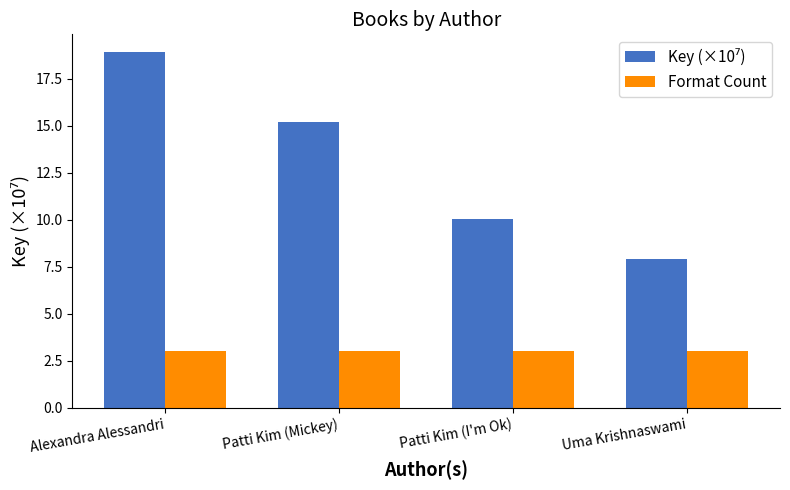

How many data points does each series have?

4